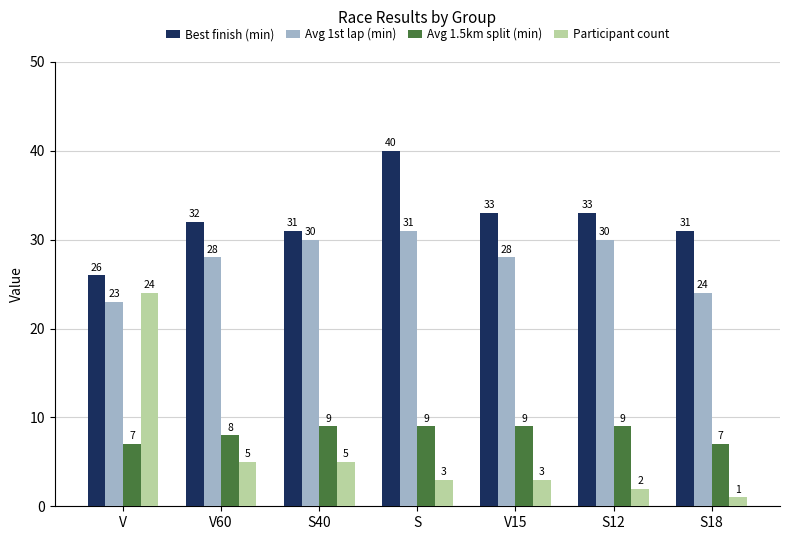

What is the spread (max minus min) of values at S?

37